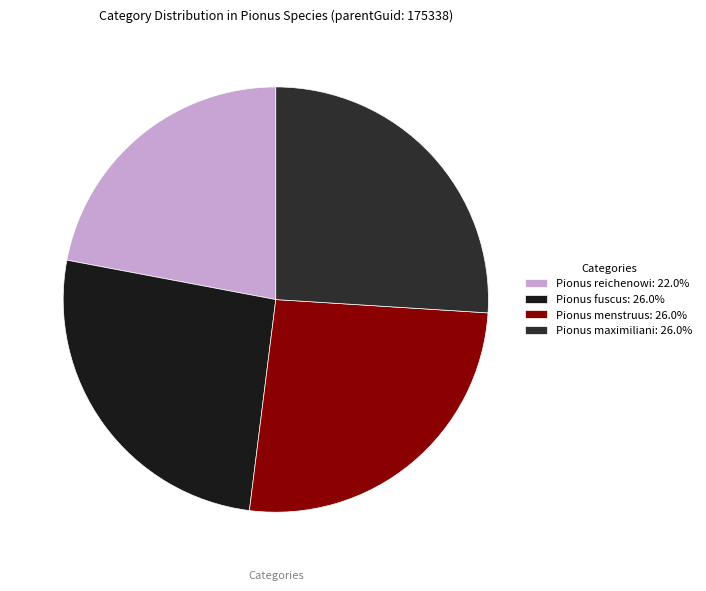

Which category has the biggest portion of the pie?

Pionus maximiliani